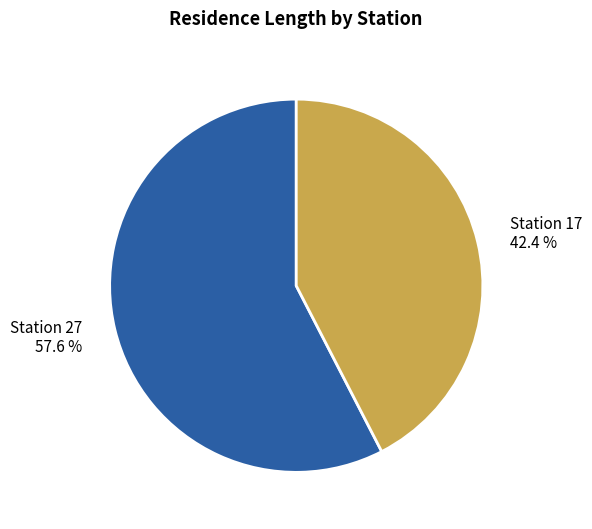

Does any single category account for the majority?

Yes